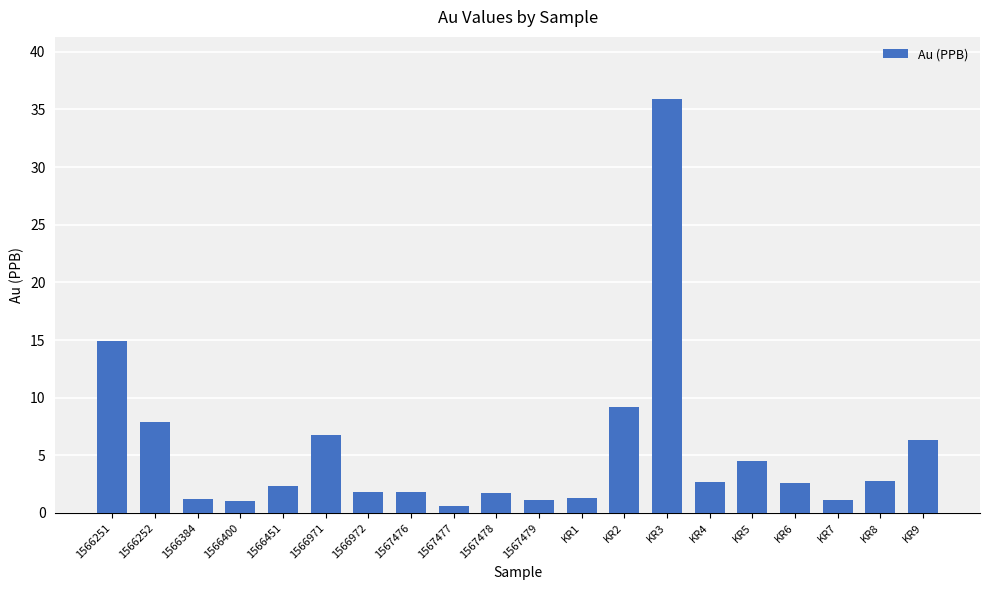

The value at 1566252 is 7.9. True or false?

True